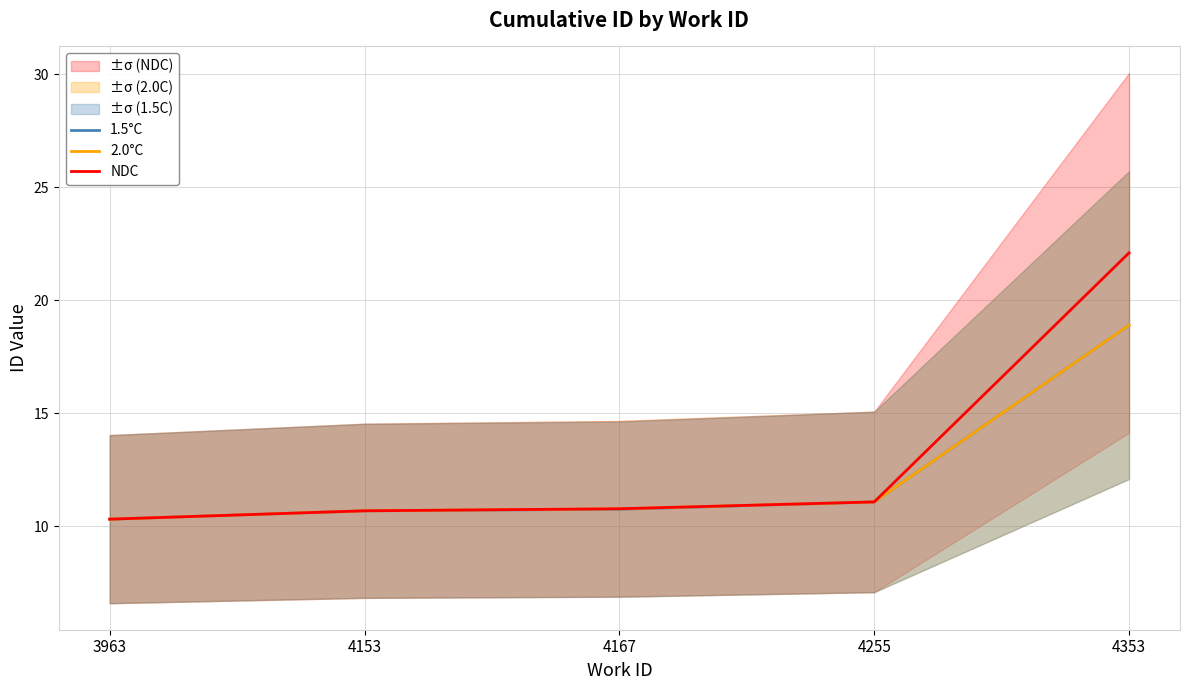

At which category is the sum across all series the highest?

4353